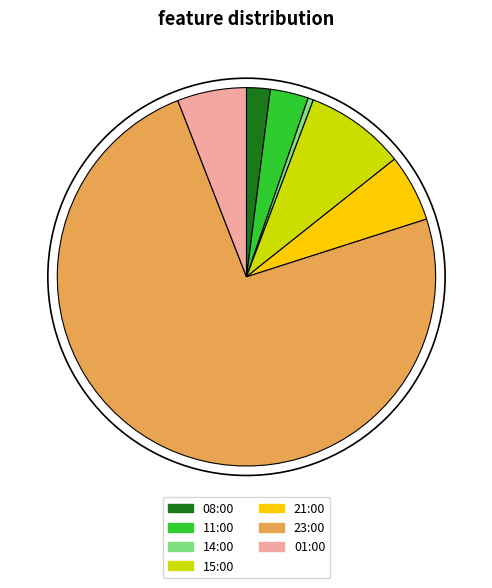

Is the sum of 21:00 and 08:00 greater than half?

No